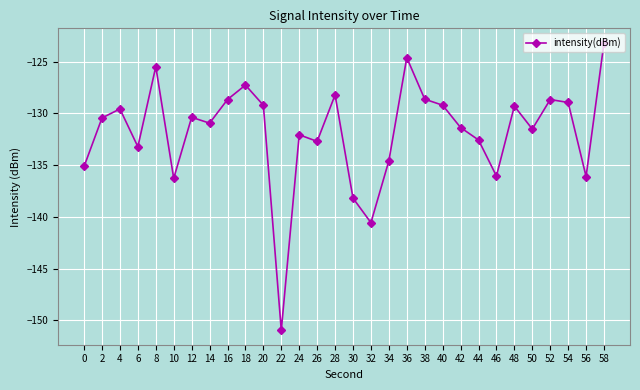

What is the value of the 19th point from the left?

-124.6